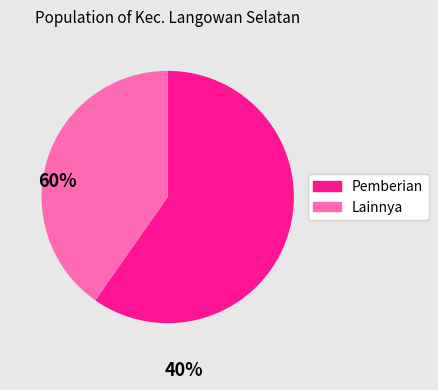

Is there a majority slice in this chart?

Yes